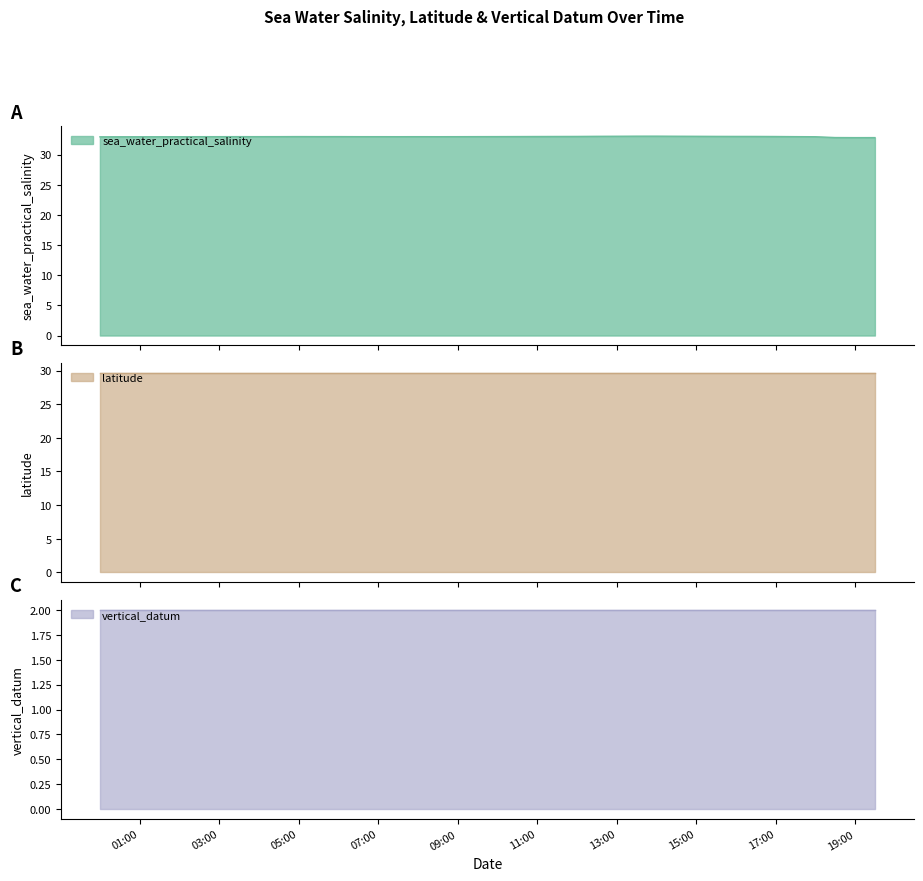

List the labels in order of latitude value, smallest first.

2015-08-01T00:00:00Z, 2015-08-01T00:30:00Z, 2015-08-01T01:00:00Z, 2015-08-01T01:30:00Z, 2015-08-01T02:00:00Z, 2015-08-01T02:30:00Z, 2015-08-01T03:00:00Z, 2015-08-01T03:30:00Z, 2015-08-01T04:00:00Z, 2015-08-01T04:30:00Z, 2015-08-01T05:00:00Z, 2015-08-01T05:30:00Z, 2015-08-01T06:00:00Z, 2015-08-01T06:30:00Z, 2015-08-01T07:00:00Z, 2015-08-01T07:30:00Z, 2015-08-01T08:00:00Z, 2015-08-01T08:30:00Z, 2015-08-01T09:00:00Z, 2015-08-01T09:30:00Z, 2015-08-01T10:00:00Z, 2015-08-01T10:30:00Z, 2015-08-01T11:00:00Z, 2015-08-01T11:30:00Z, 2015-08-01T12:00:00Z, 2015-08-01T12:30:00Z, 2015-08-01T13:00:00Z, 2015-08-01T13:30:00Z, 2015-08-01T14:00:00Z, 2015-08-01T14:30:00Z, 2015-08-01T15:00:00Z, 2015-08-01T15:30:00Z, 2015-08-01T16:00:00Z, 2015-08-01T16:30:00Z, 2015-08-01T17:00:00Z, 2015-08-01T17:30:00Z, 2015-08-01T18:00:00Z, 2015-08-01T18:30:00Z, 2015-08-01T19:00:00Z, 2015-08-01T19:30:00Z